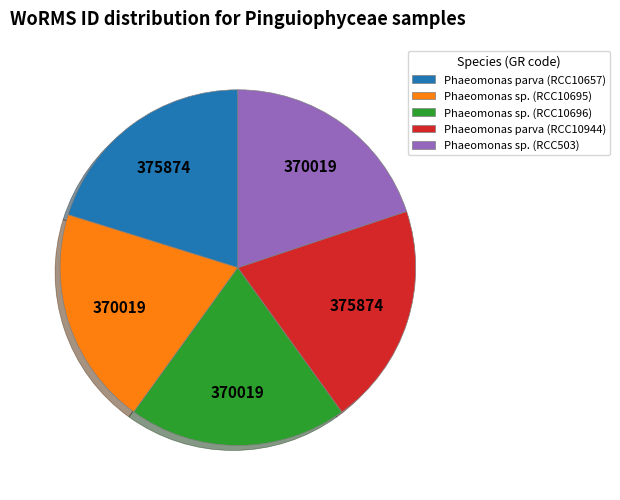

True or false: Phaeomonas parva (RCC10944) accounts for 28% of the total.

False